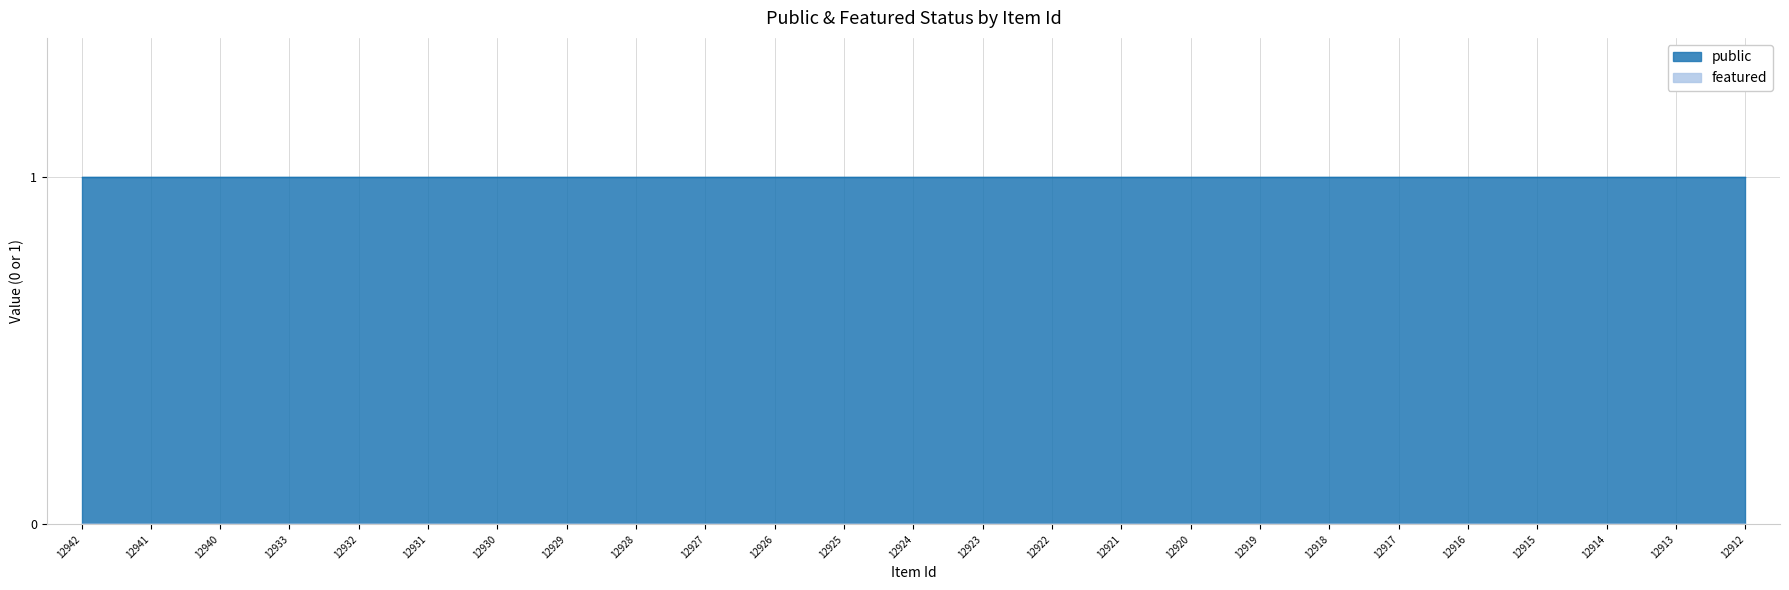

The public series shows 2 at 12930. True or false?

False